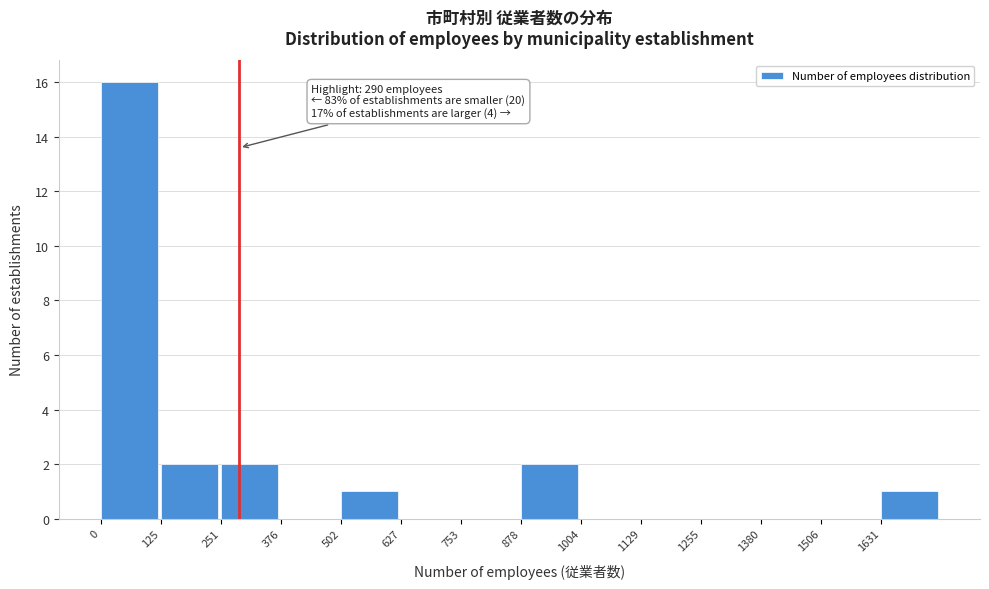

Over which range of the x-axis is the bar tallest?

0 to 120